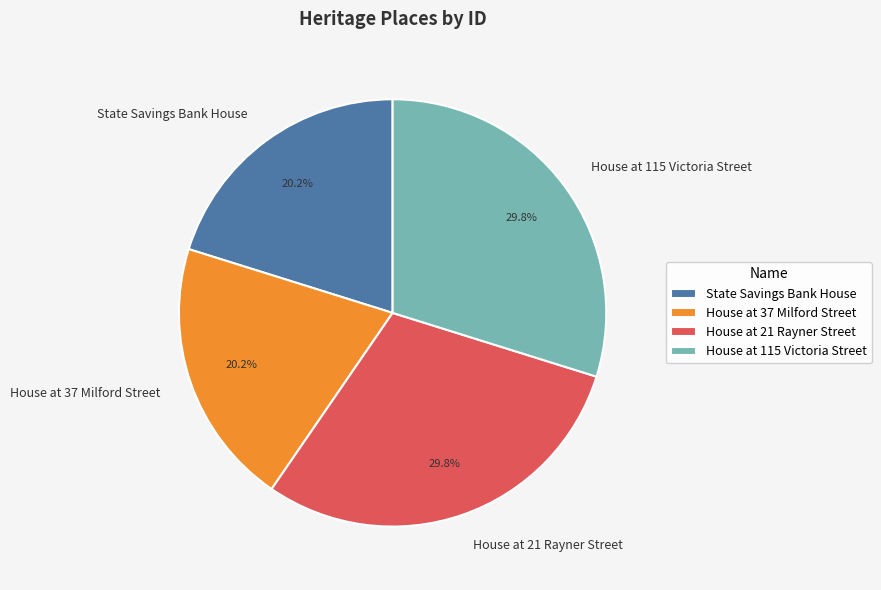

Is there a majority slice in this chart?

No